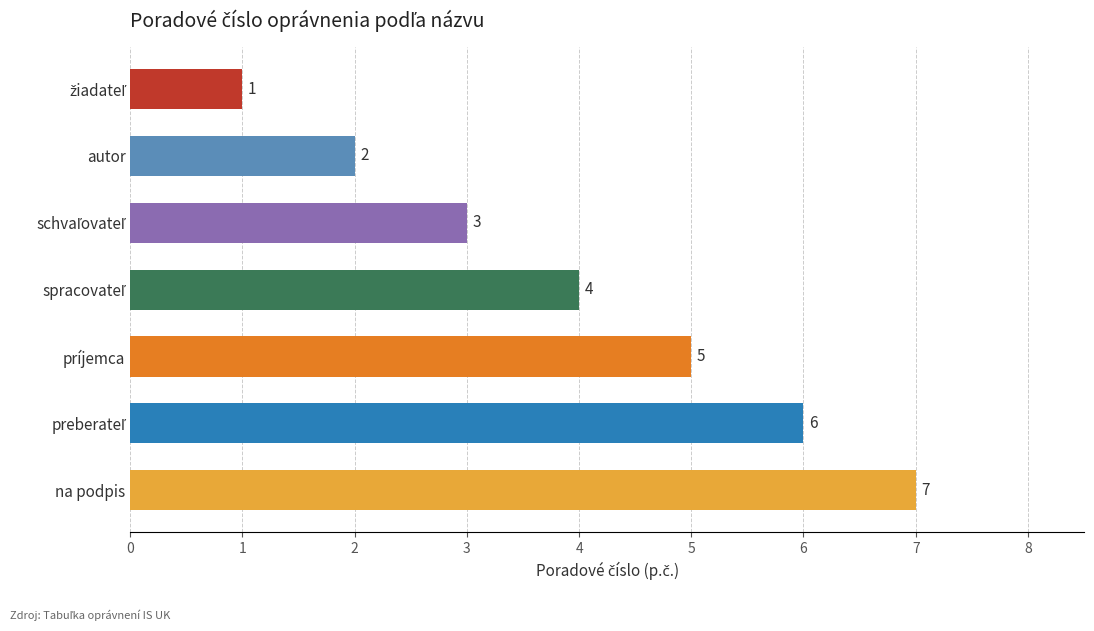

What is the value of the 2nd bar from the top?

2